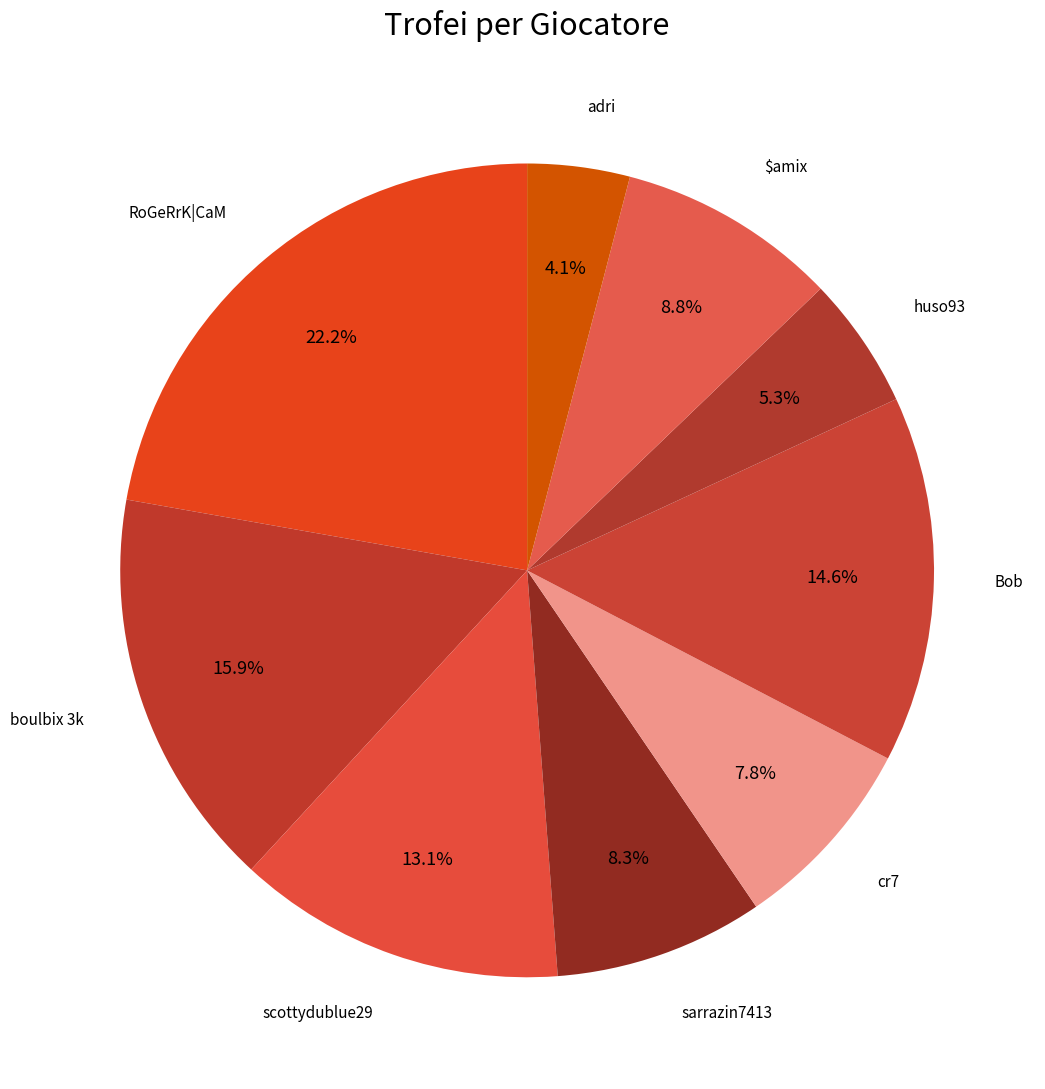

How many segments does this pie chart have?

9